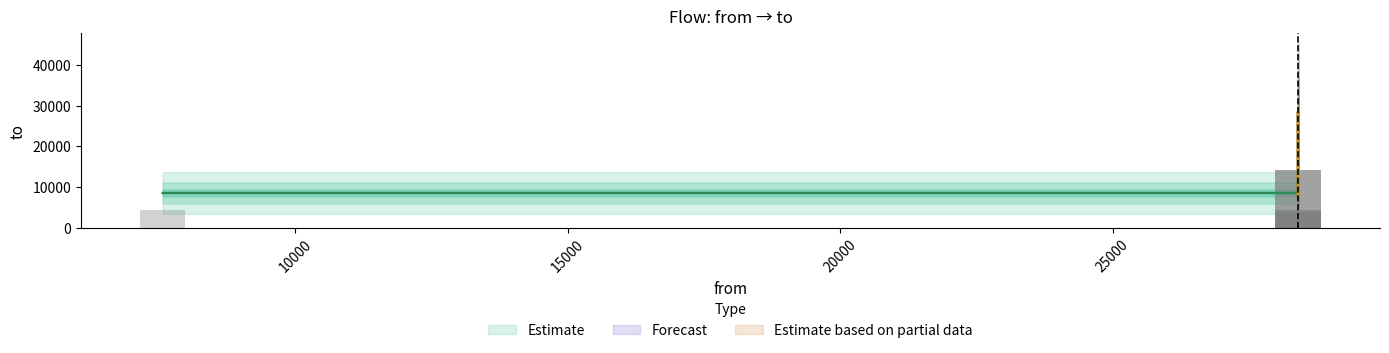

Does the chart contain stacked bars?

No